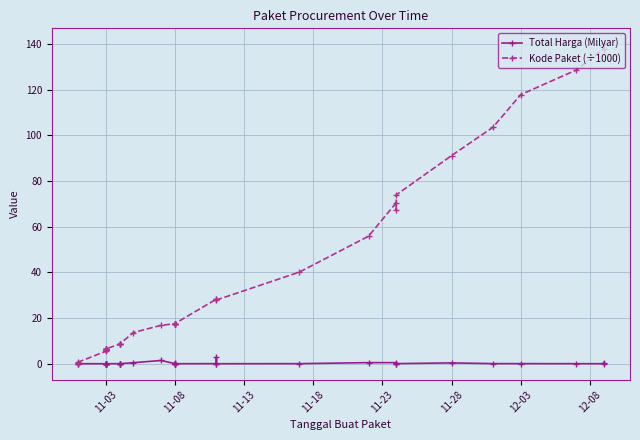

True or false: Total Harga (Milyar) has a value of 0.0 at 11.

False